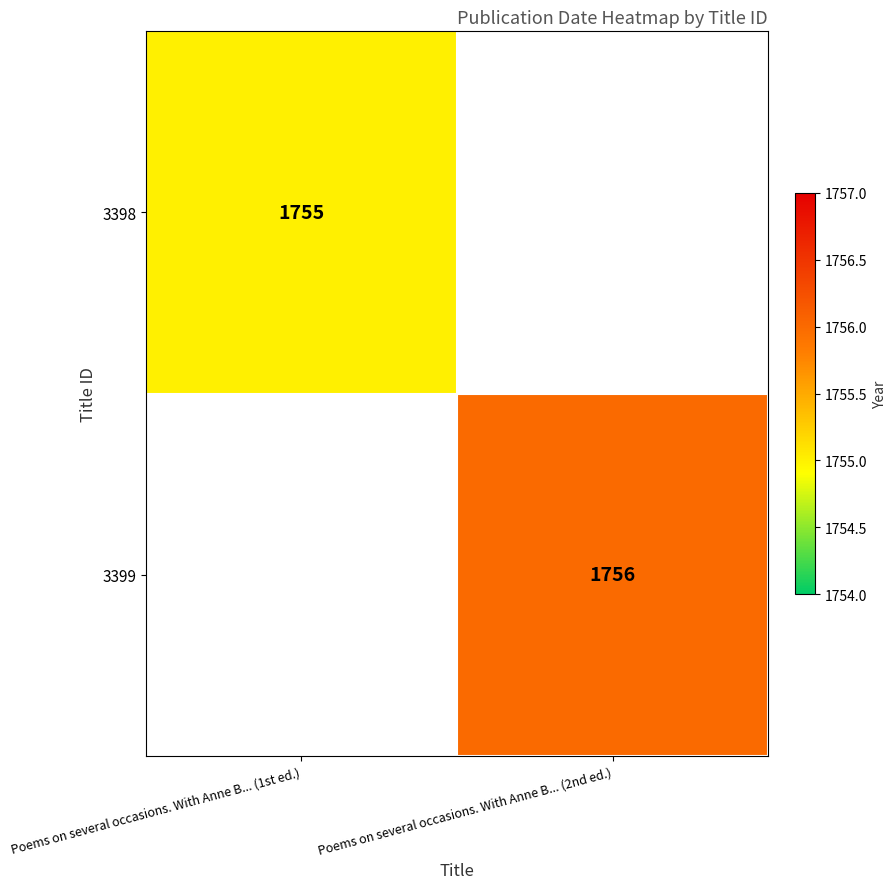

True or false: 3398 has a value of 503 at Poems on several occasions. With Anne B... (1st ed.).

False